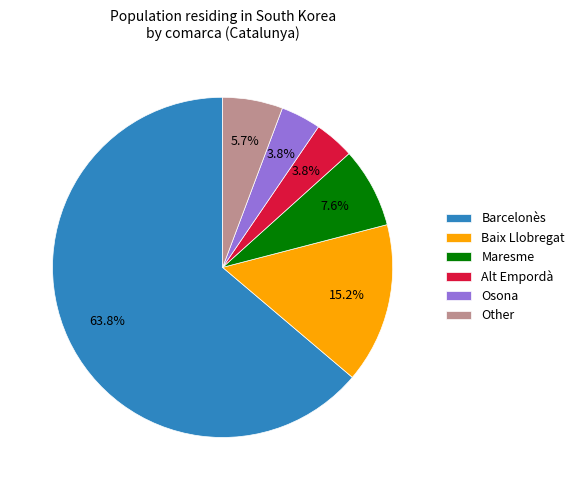

True or false: Other accounts for 6% of the total.

True